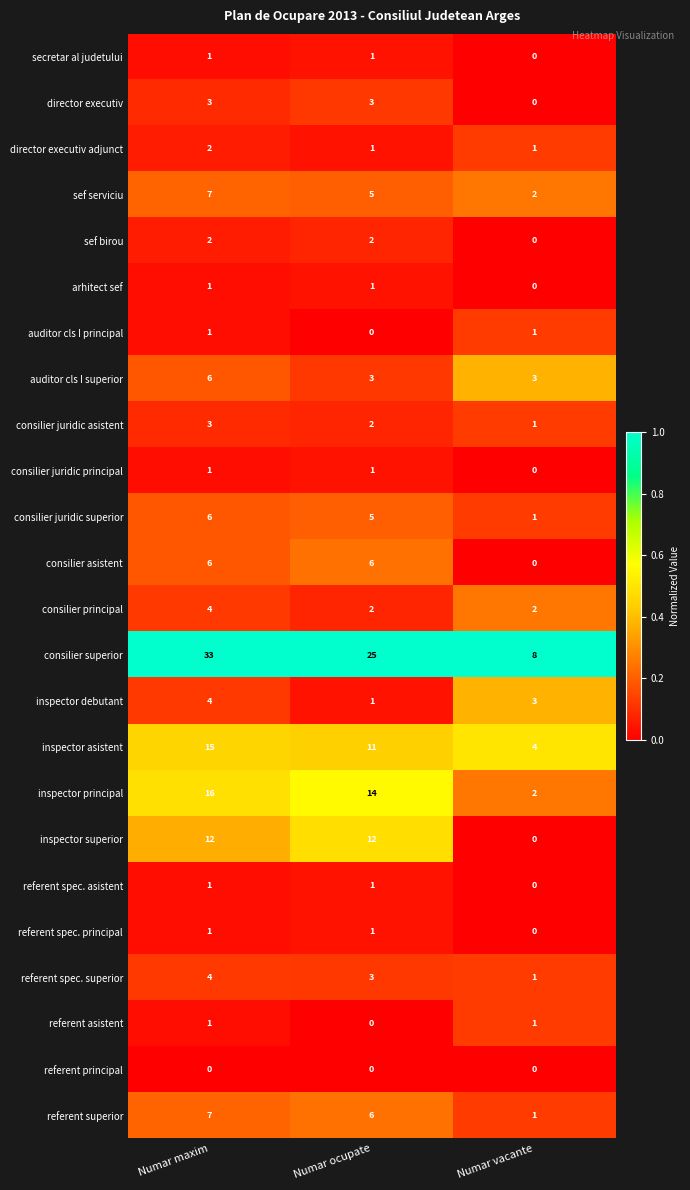

Which series has the widest spread of values?

consilier superior